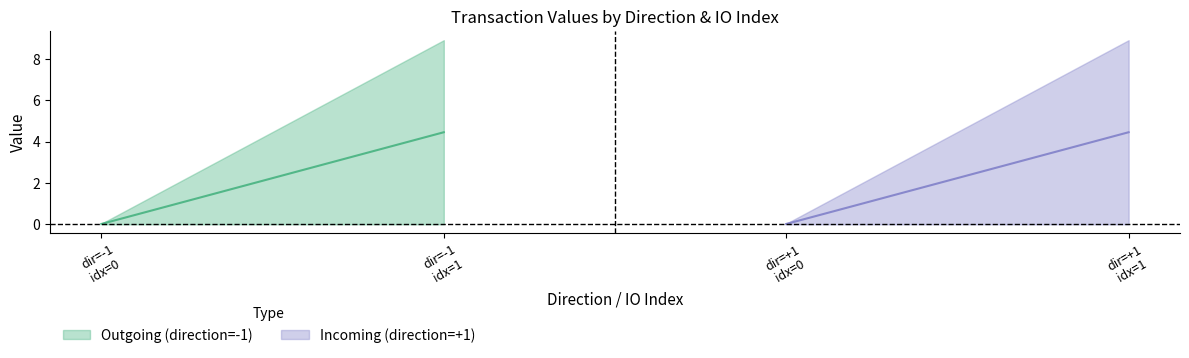

How many data points in value are above 8?

2